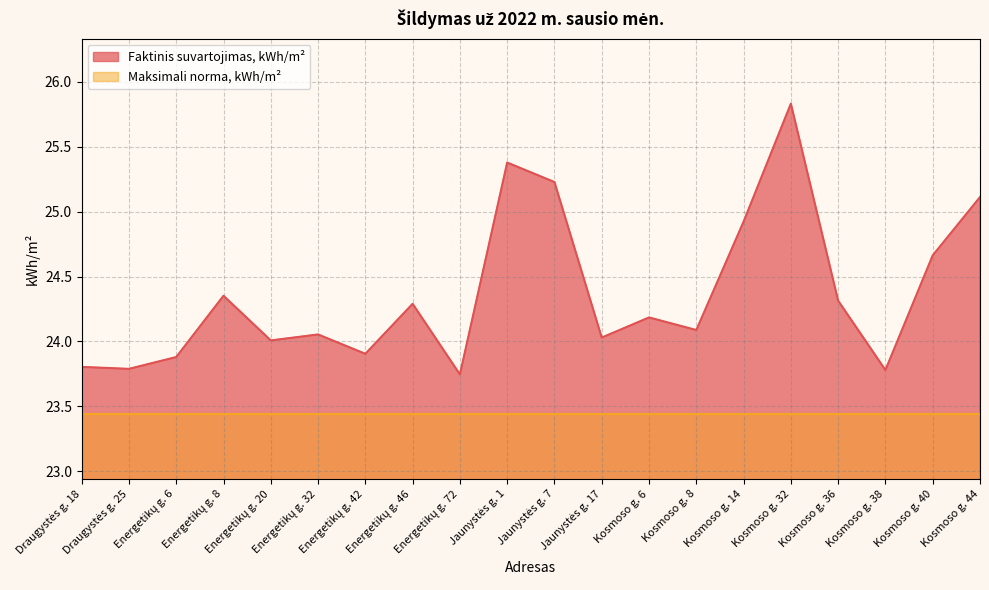

What is the difference between the maximum and minimum values?

2.1